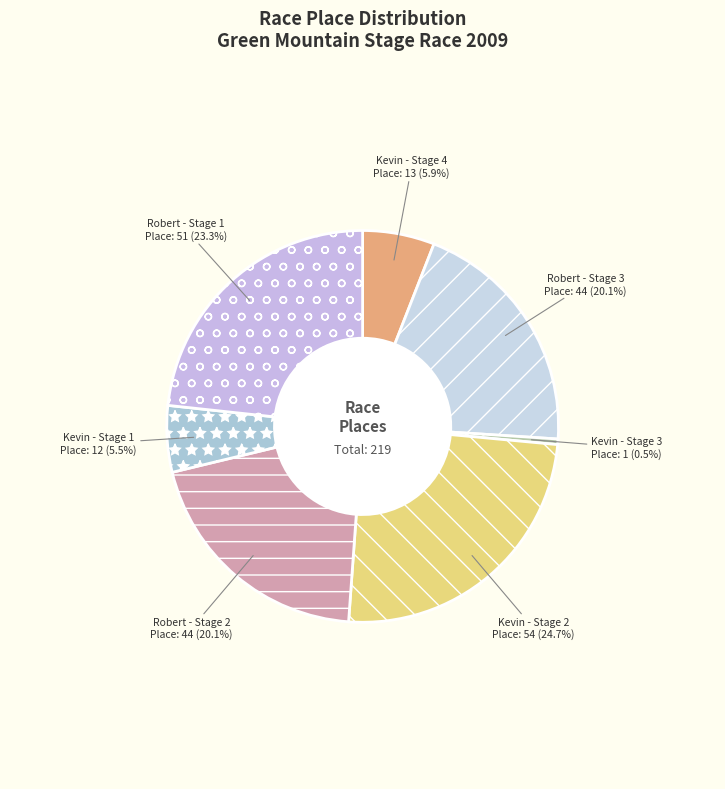

Is there a majority slice in this chart?

No